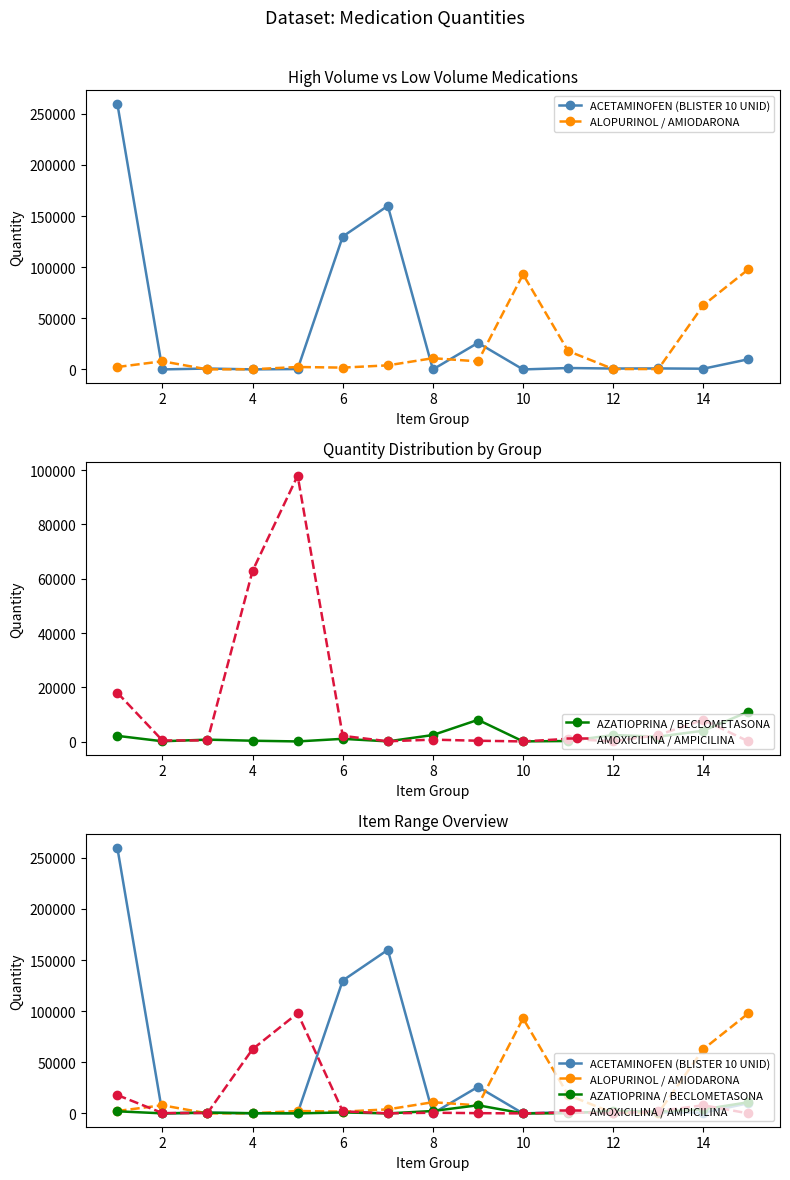

What are all the series names shown in the legend?

ACETAMINOFEN (BLISTER 10 UNID), ALOPURINOL / AMIODARONA, AZATIOPRINA / BECLOMETASONA, AMOXICILINA / AMPICILINA